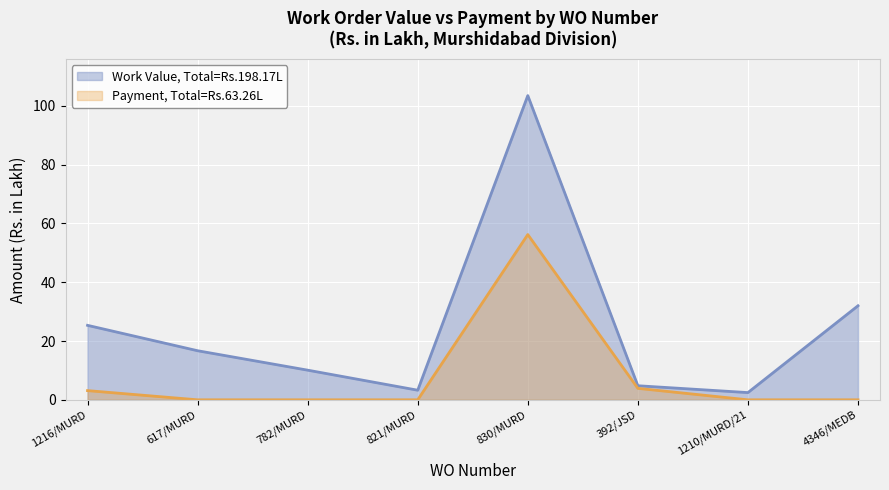

Between 782/MURD and 617/MURD, which is larger?

617/MURD